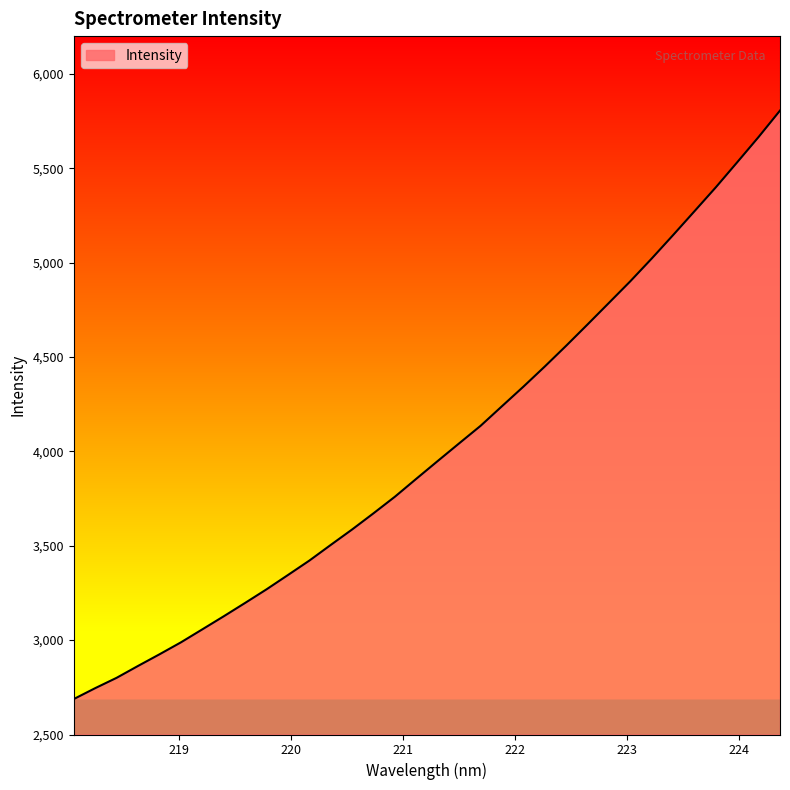

What is the minimum value shown in the chart?

2687.8